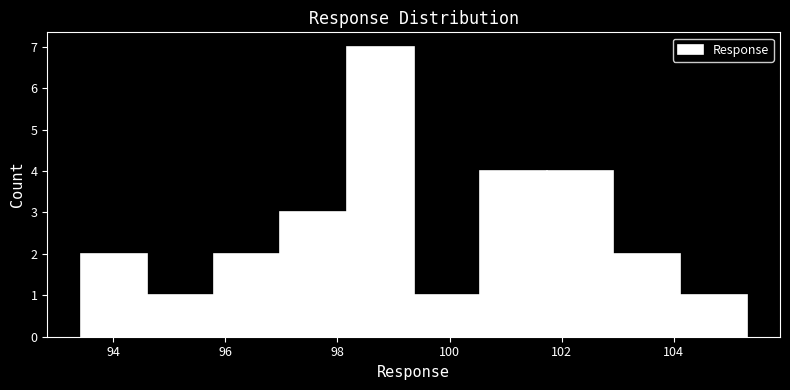

Over which range of the x-axis is the bar tallest?

98.2 to 99.4